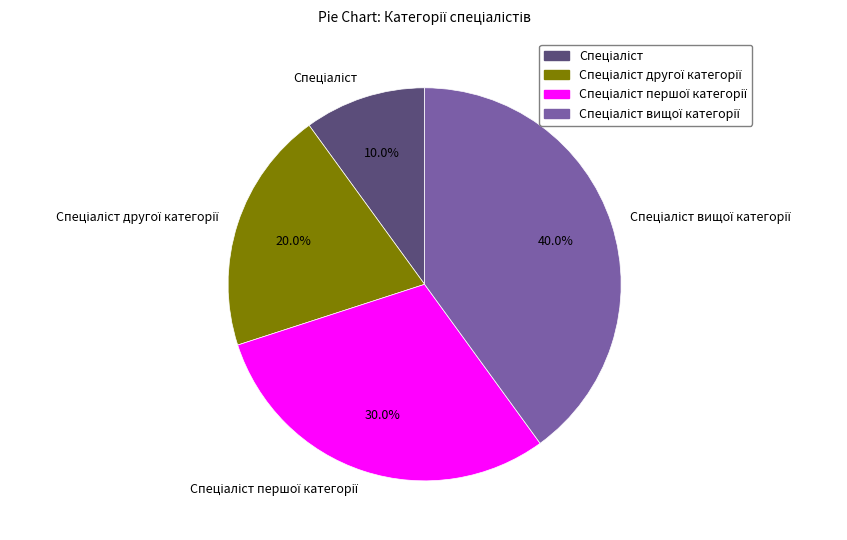

Does any single category account for the majority?

No